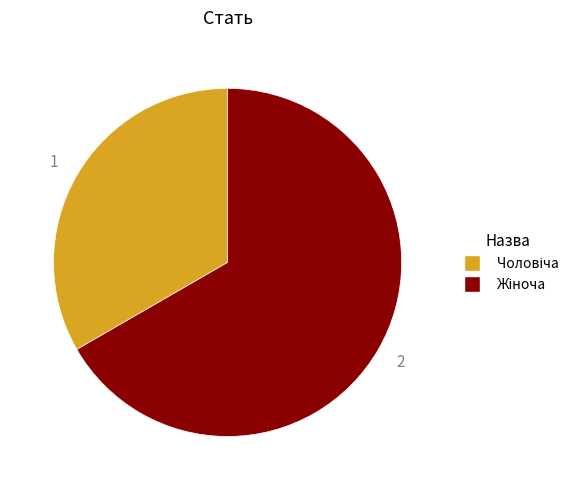

Is there any slice that represents more than half of the pie?

Yes